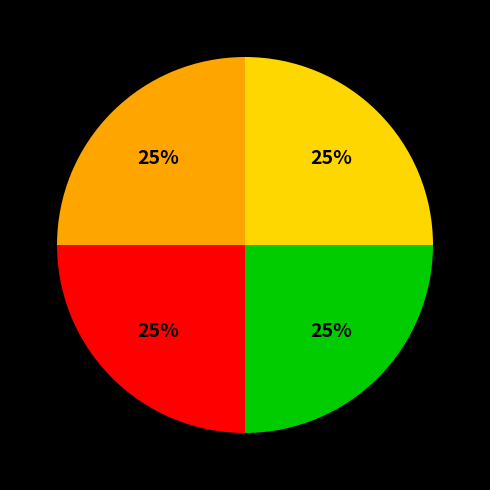

To the nearest percent, what is the average slice percentage?

25%